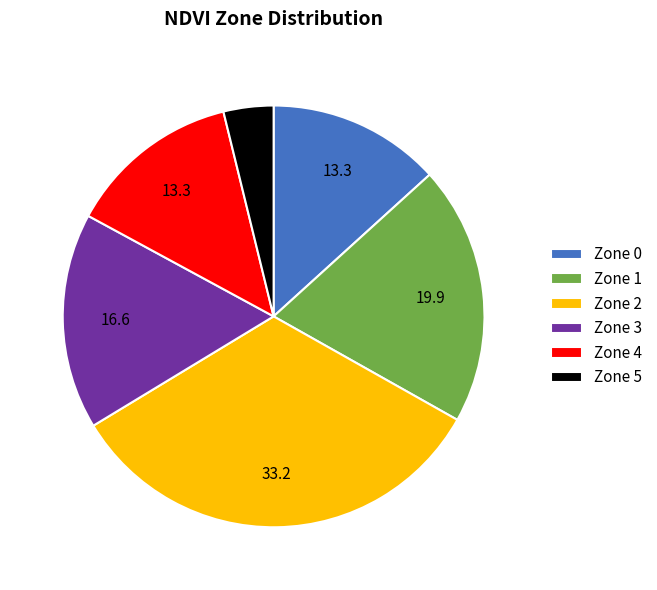

Does Zone 0 account for over 50% of the chart?

No